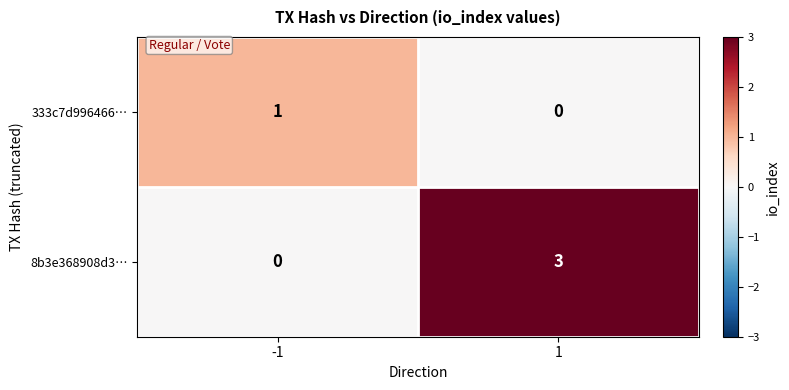

Which series changed the most between -1 and 1?

8b3e368908d3…